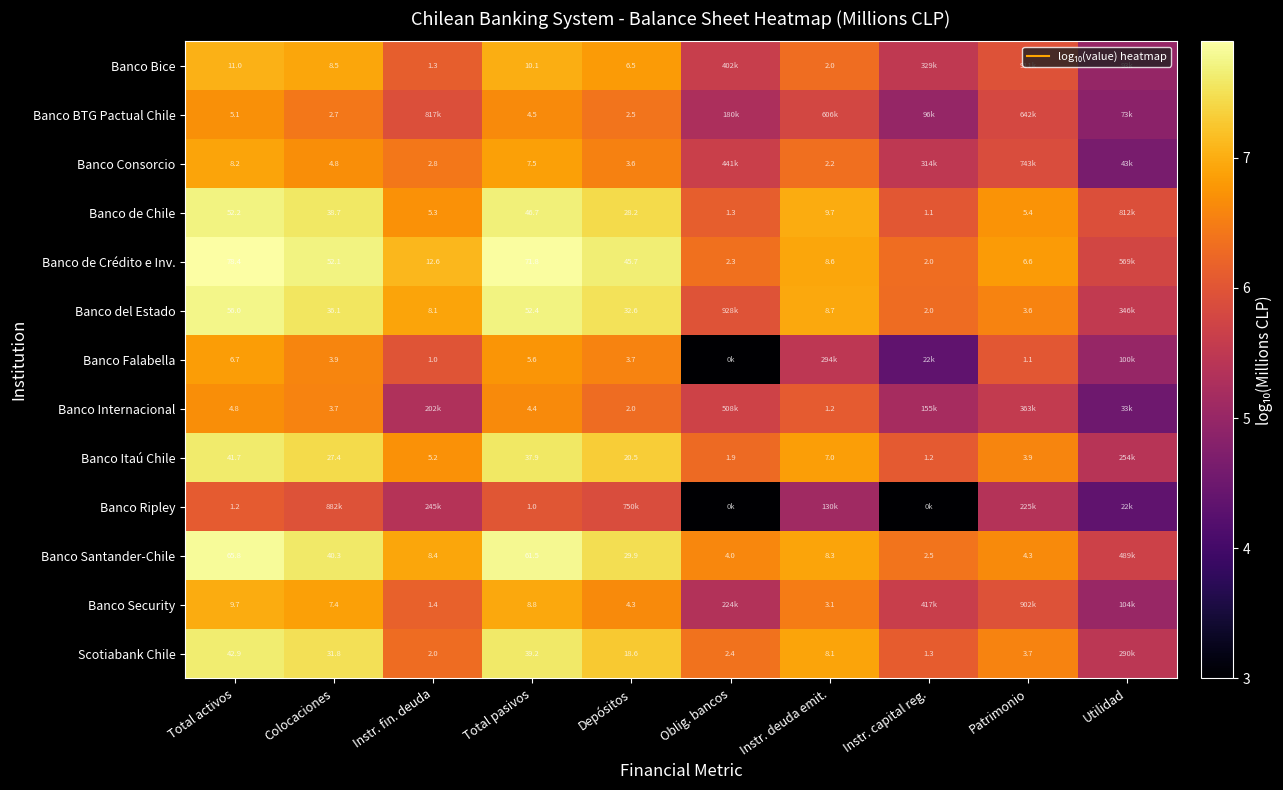

The value of Banco Falabella at Instr. capital reg. is 2.8. True or false?

False